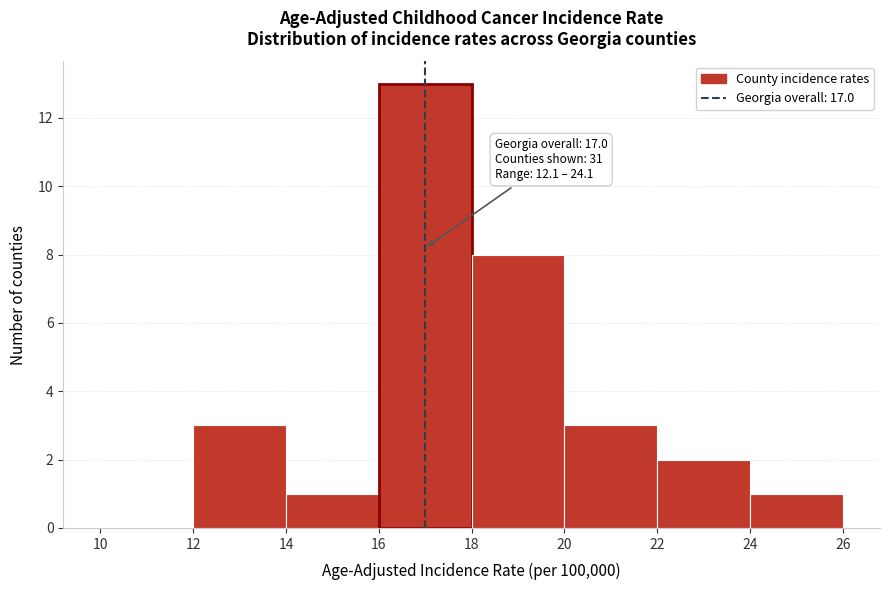

Which range on the x-axis has the tallest bar?

16 to 18